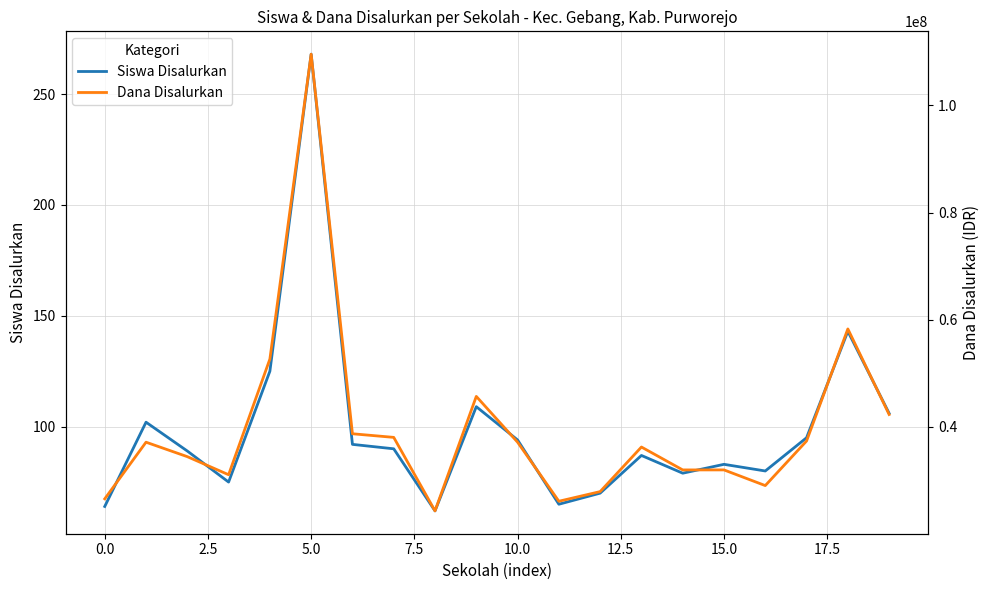

Which category has the highest value in the Siswa Disalurkan series?

5.0